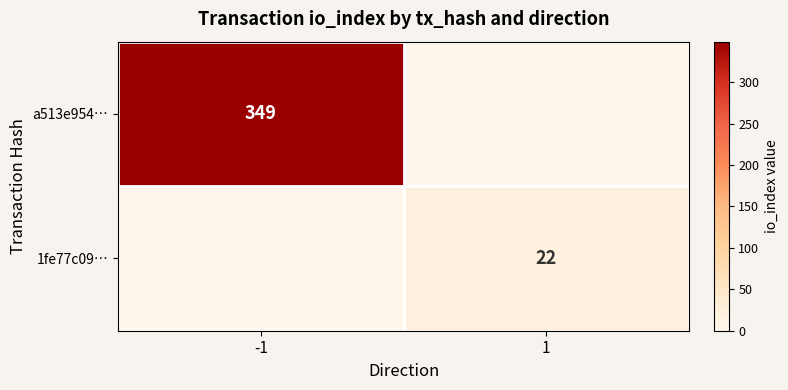

The 1fe77c09… series shows 22 at 1. True or false?

True